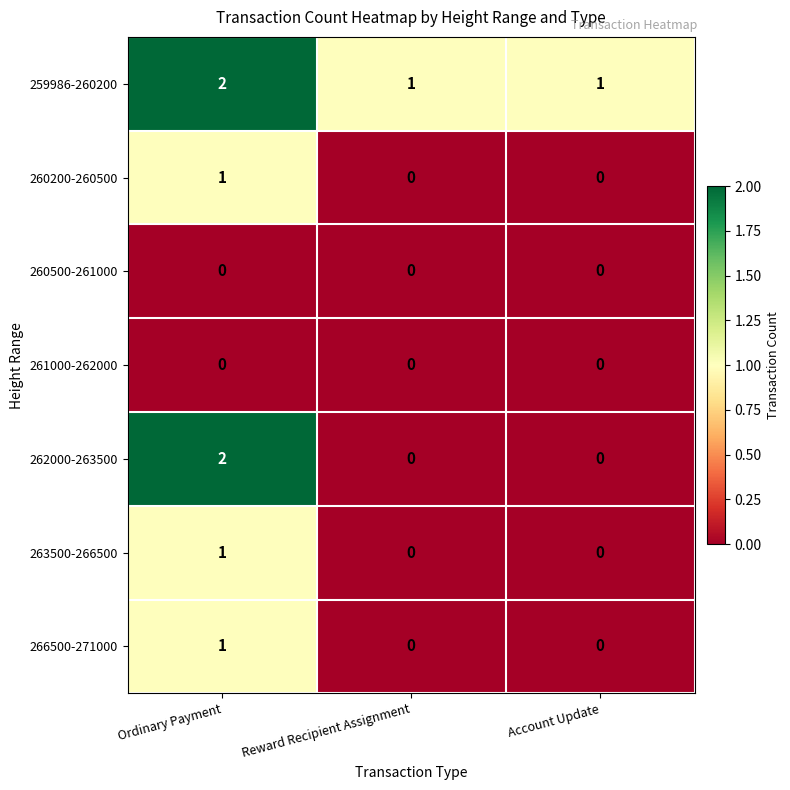

At how many categories does at least one series exceed 0?

3